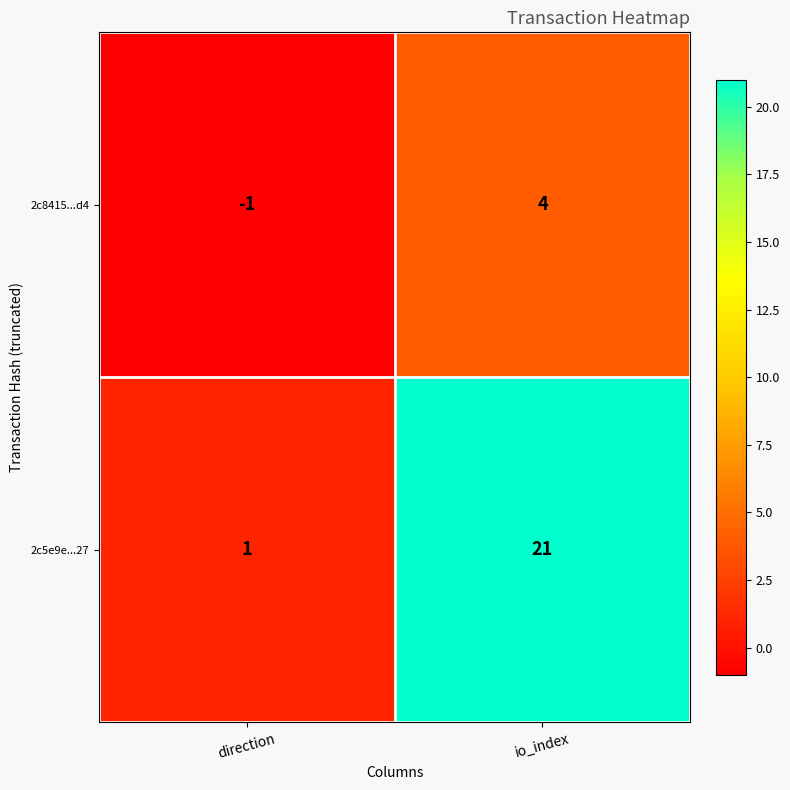

Rank the series by their average value, from highest to lowest.

2c5e9e...27, 2c8415...d4